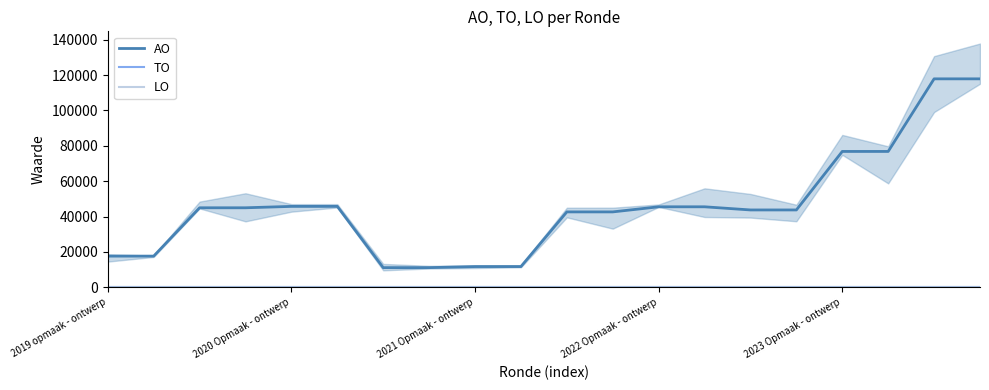

True or false: TO and AO cross at least once.

False